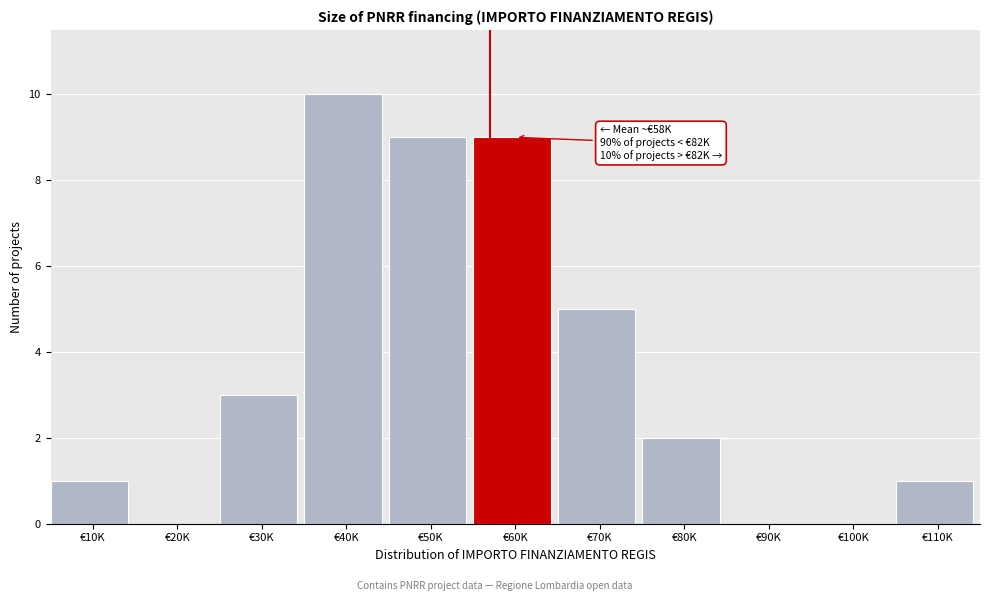

Which label corresponds to the largest value in the chart?

€40K